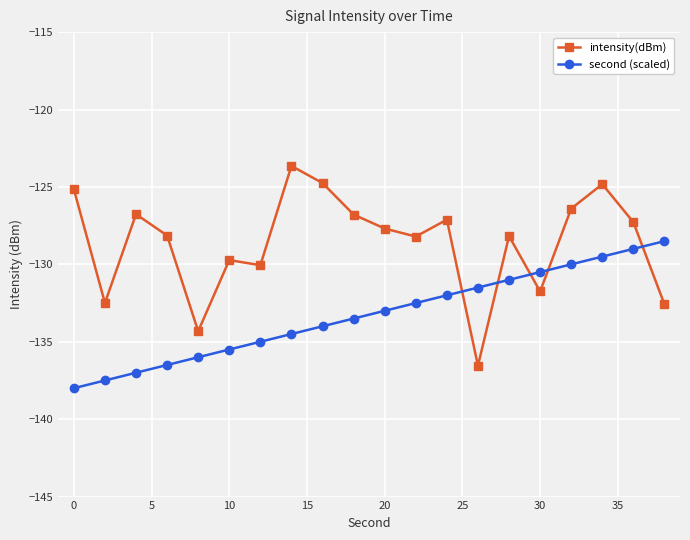

Does the chart display data point markers on the line(s)?

Yes